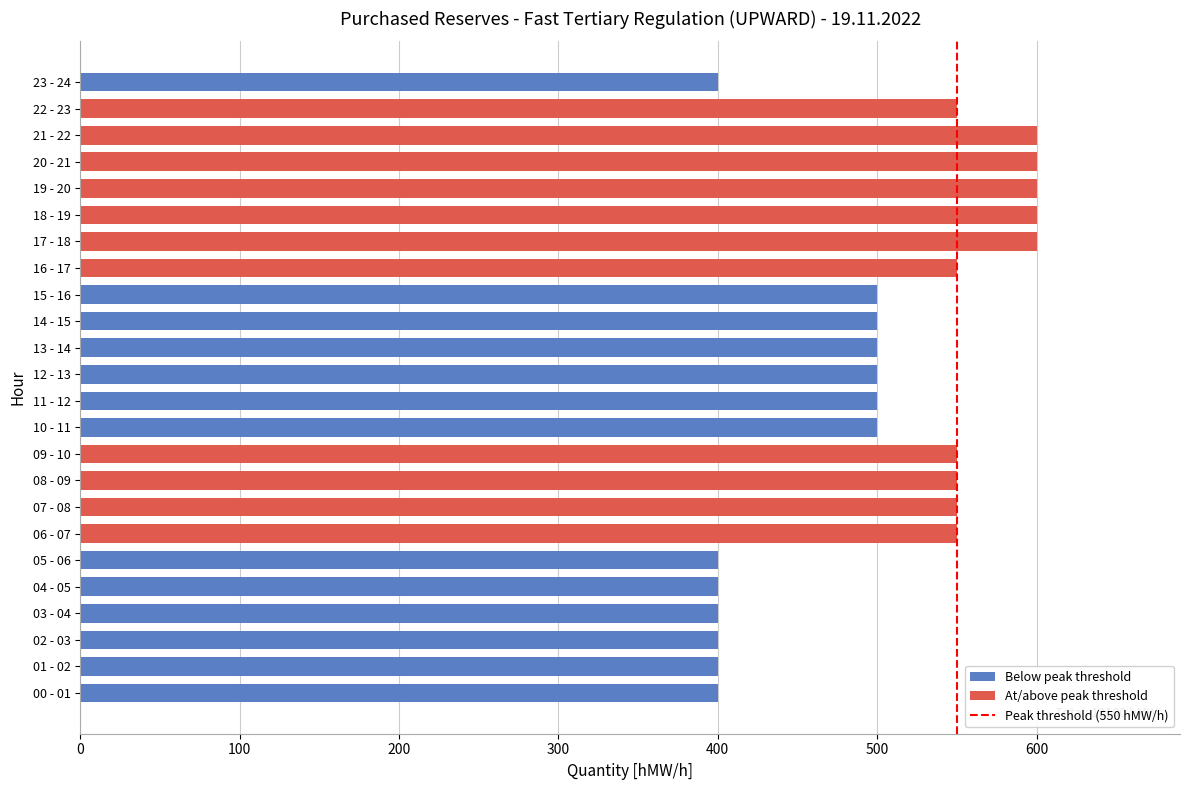

Approximately how many times larger is the value at 08 - 09 compared to 20 - 21?

0.9